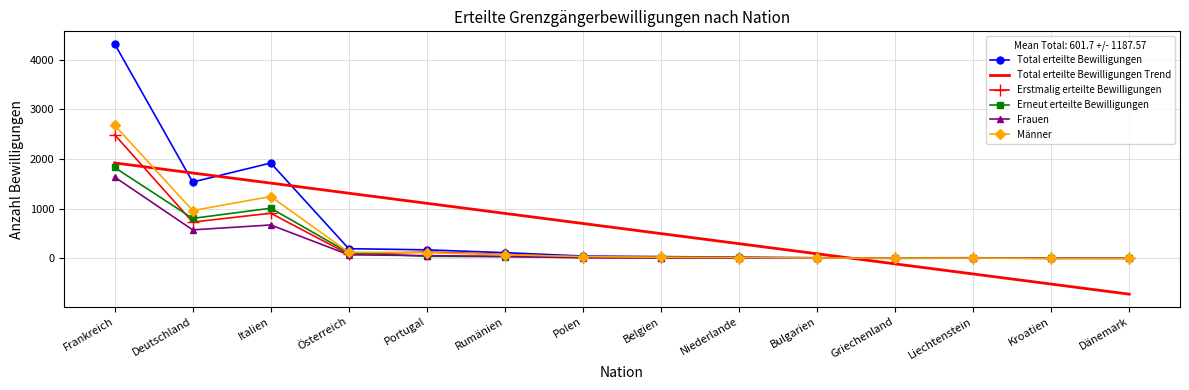

The value of Männer at Frankreich is 2682.0. True or false?

True